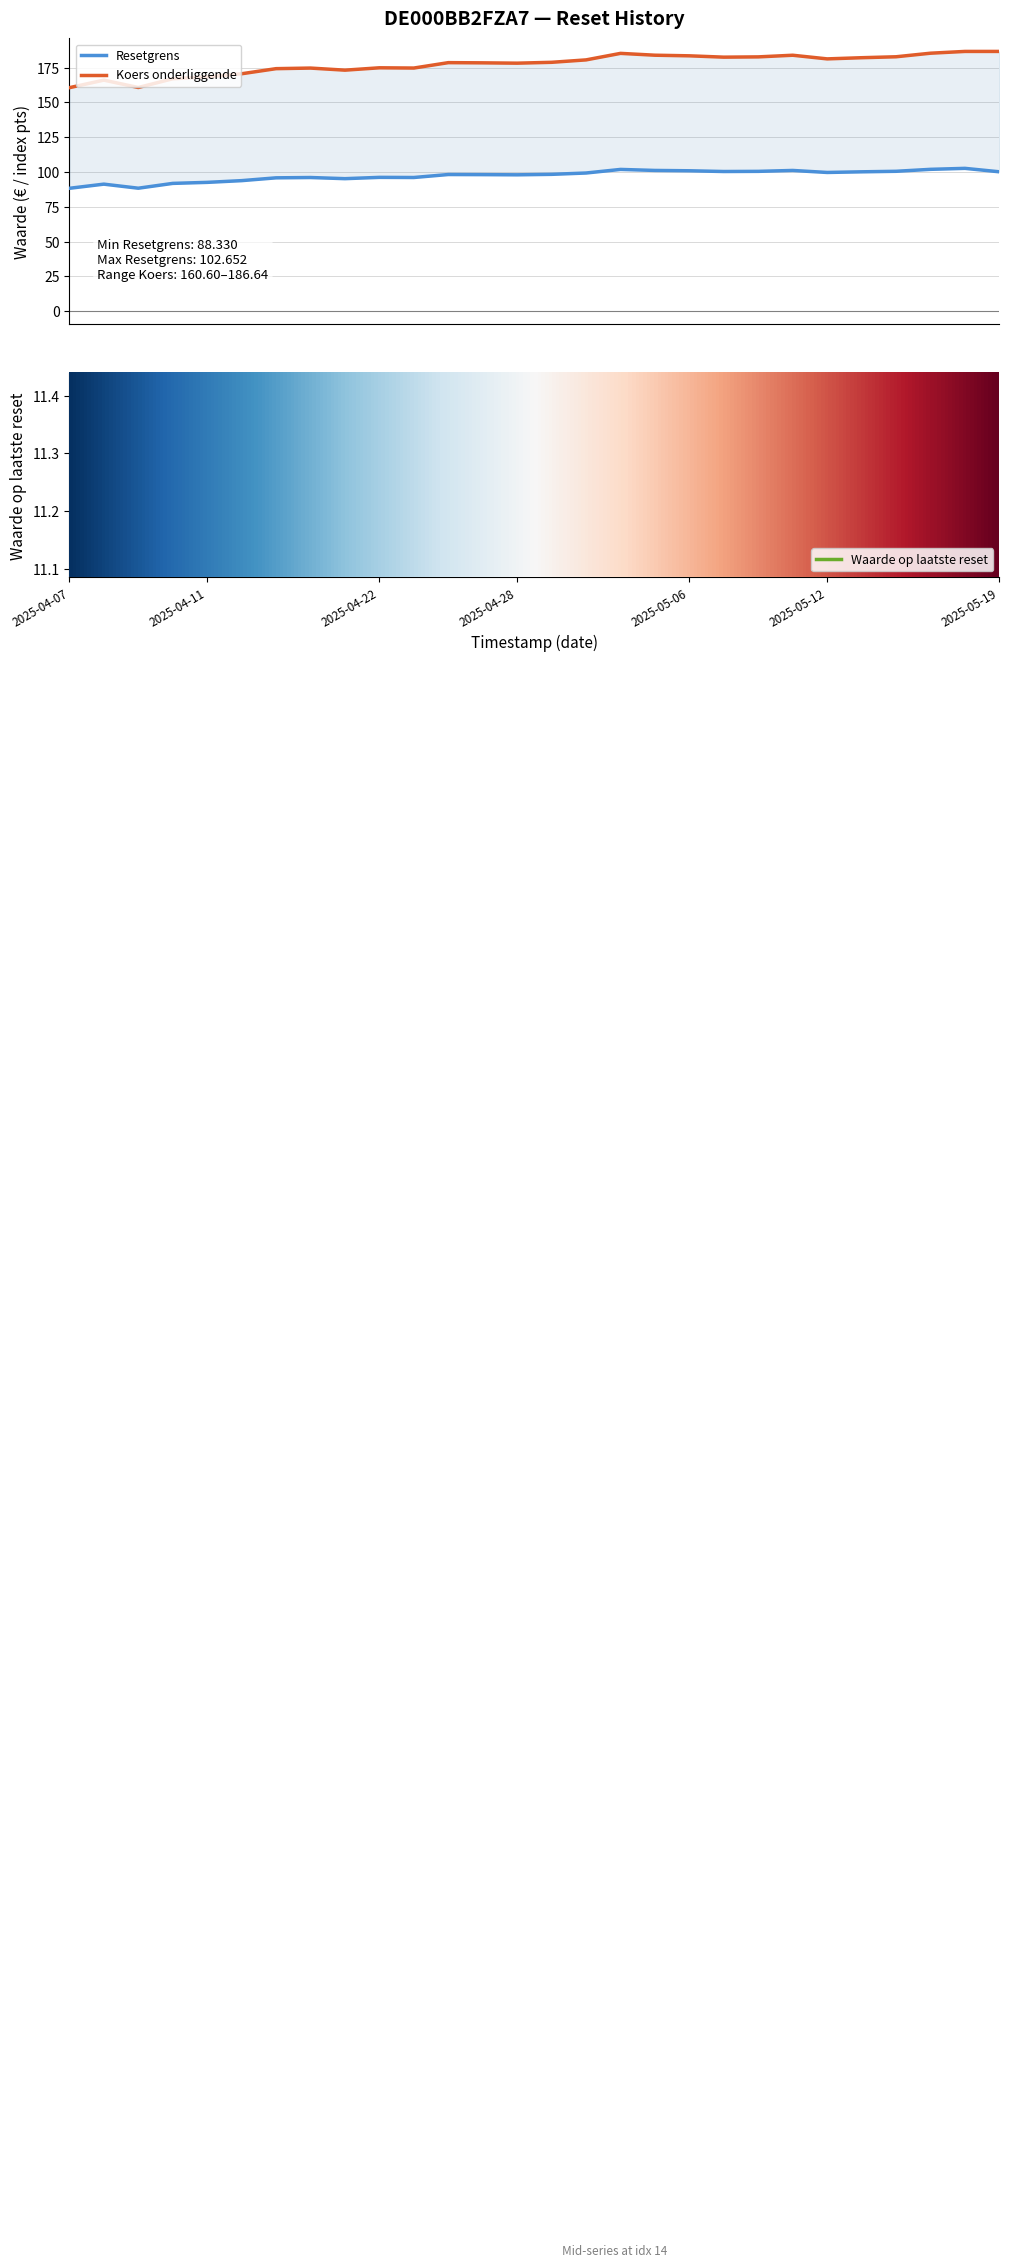

The value of Waarde op laatste reset at 2025-05-14 is 13.5. True or false?

False